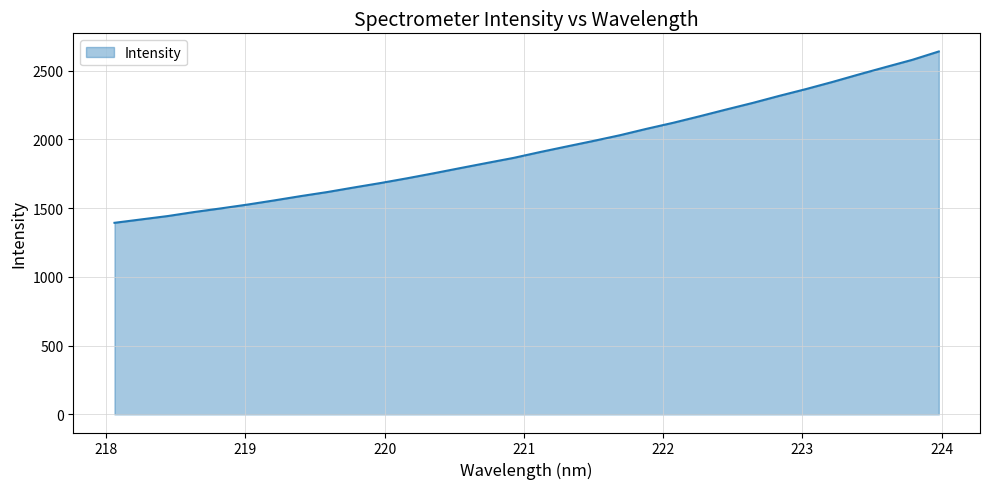

What is the maximum value shown in the chart?

2638.8